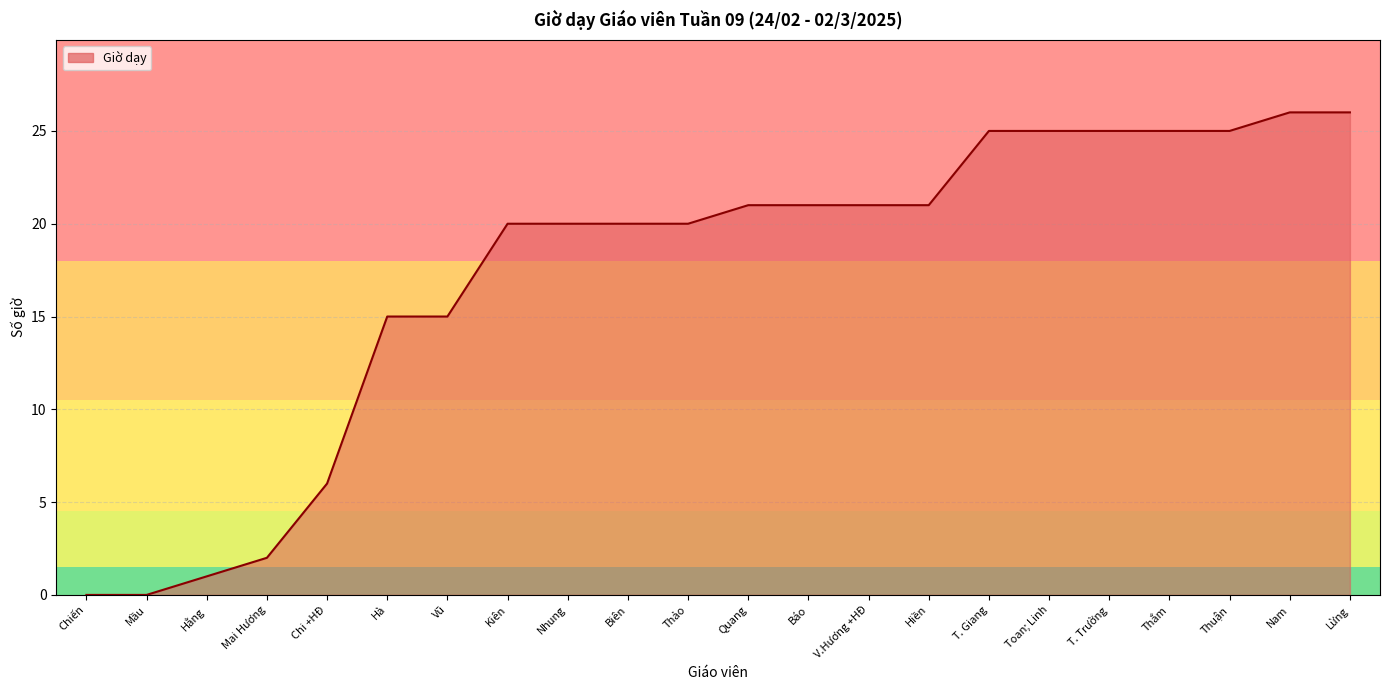

What is the change in value from Vũ to Thảo?

+5